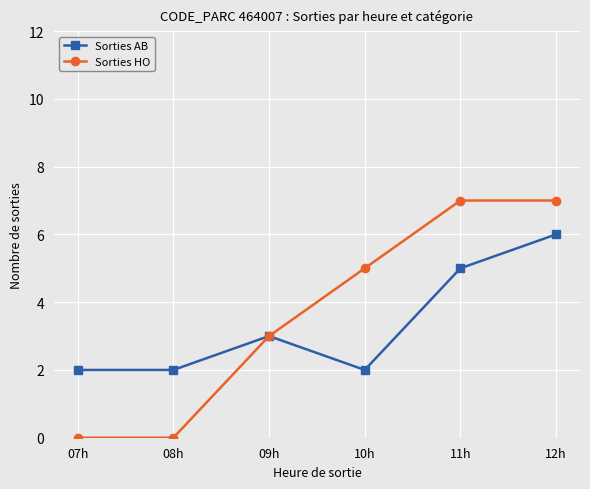

Between 08h and 09h, which series saw the biggest shift?

Sorties HO